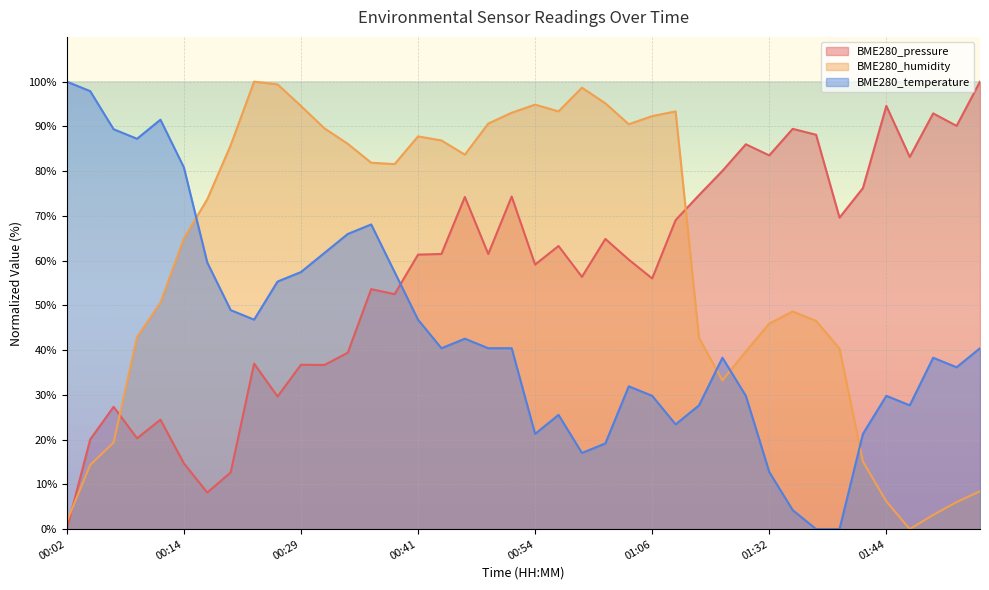

Rank the series at 01:41 from highest to lowest value.

BME280_pressure, BME280_temperature, BME280_humidity